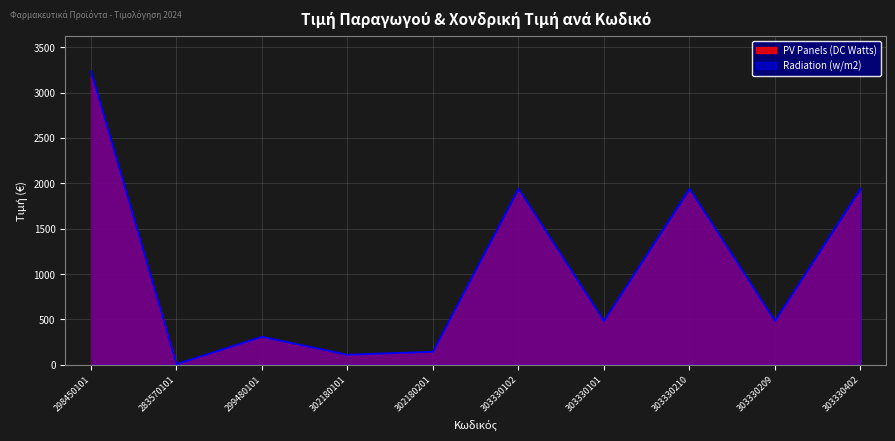

Approximately how many times larger is the value at 298450101 compared to 303330402?

1.7